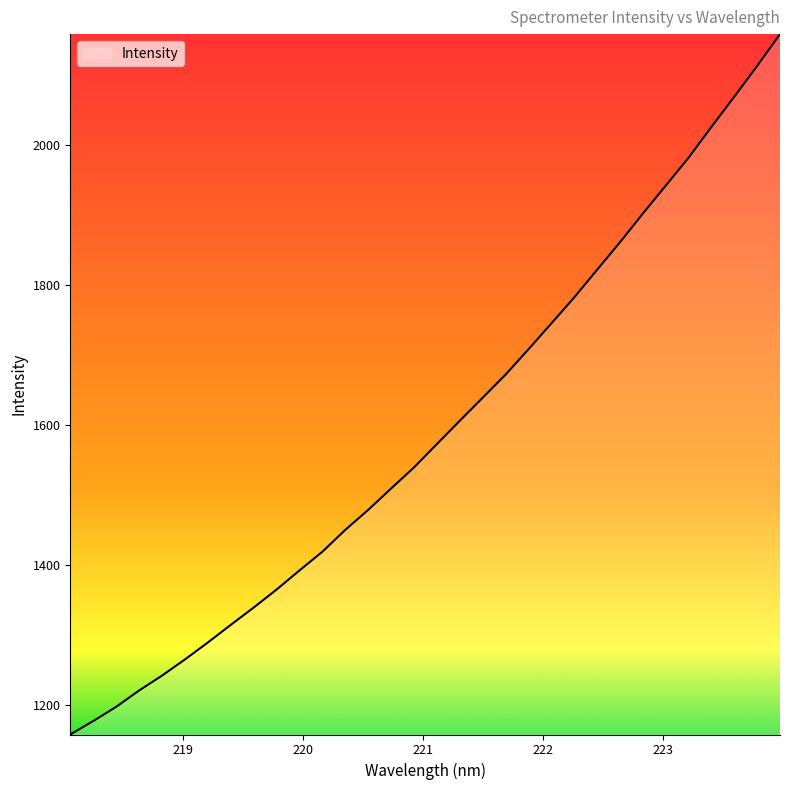

What is the maximum value shown in the chart?

2158.0